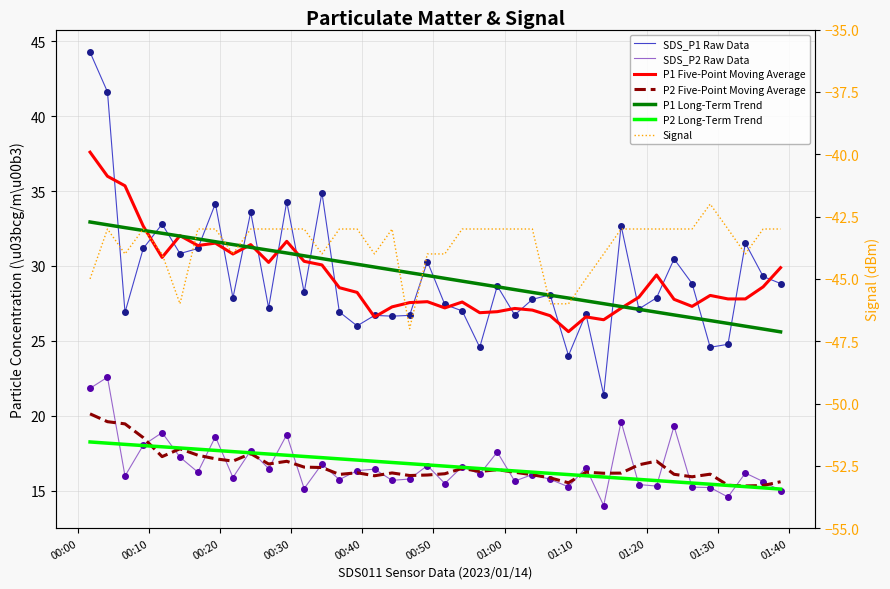

What is the sum of all Signal values?

-1745.0